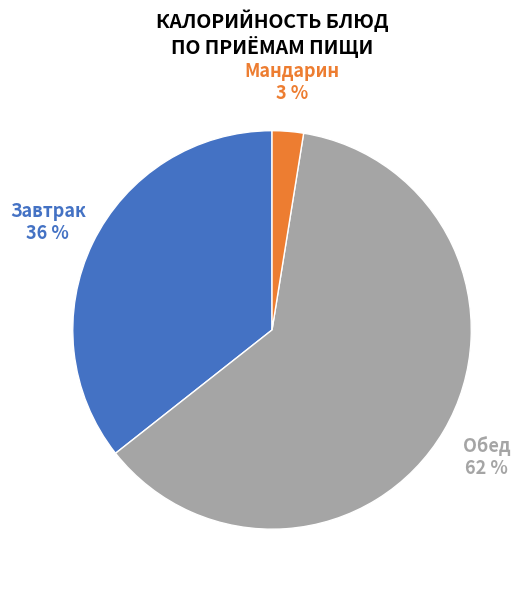

Does any single category account for the majority?

Yes